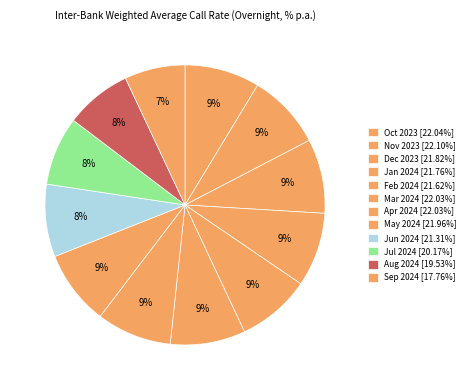

How many slices are in this pie chart?

12